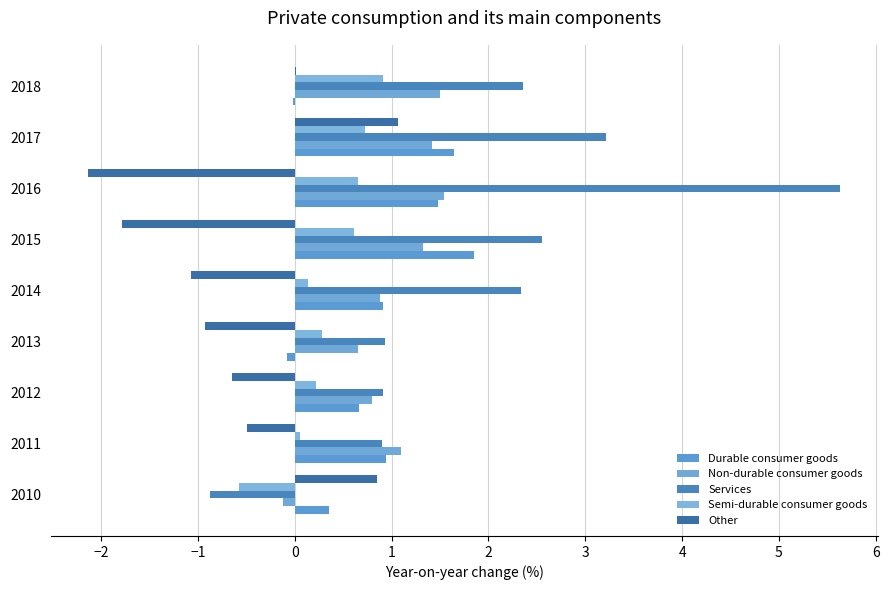

What is the smallest value displayed?

-2.1